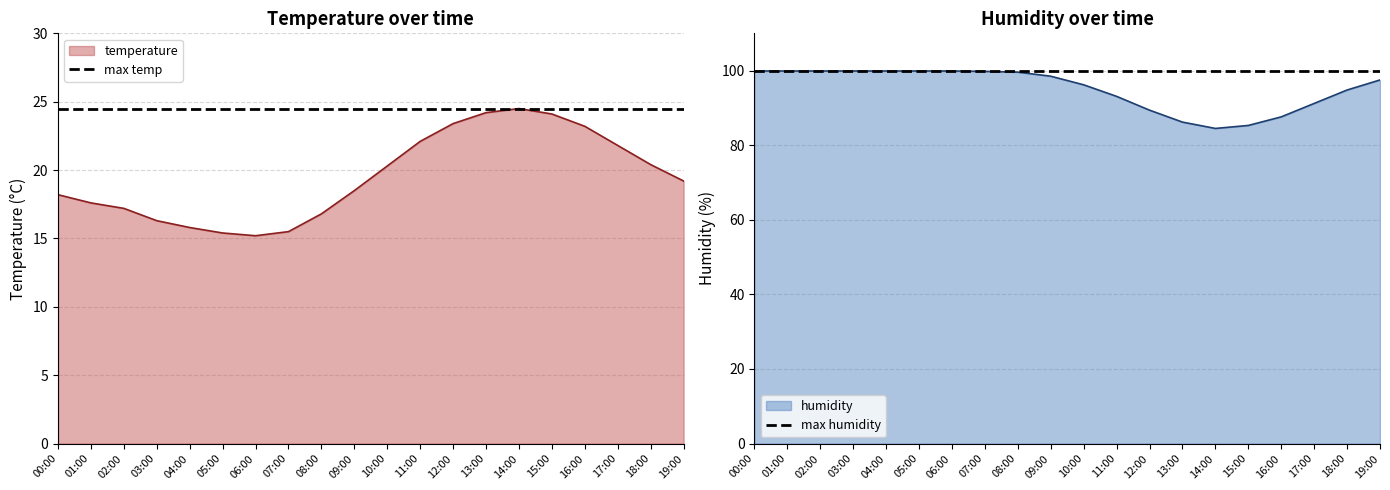

The max humidity series shows 99.9 at 05:00. True or false?

True